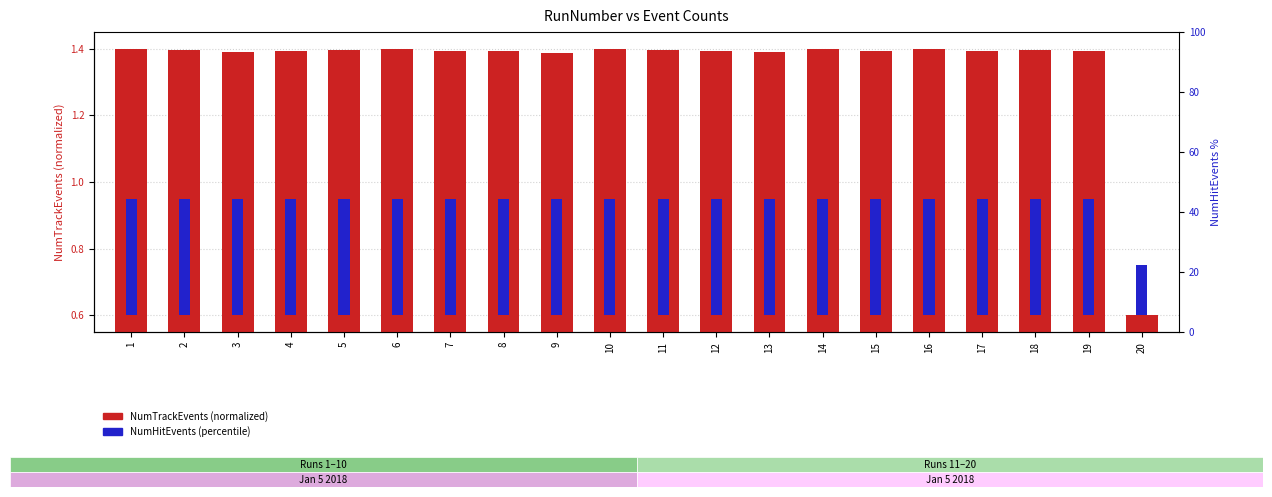

List the series in order of their peak value, lowest first.

NumHitEvents (pct), NumTrackEvents (norm)